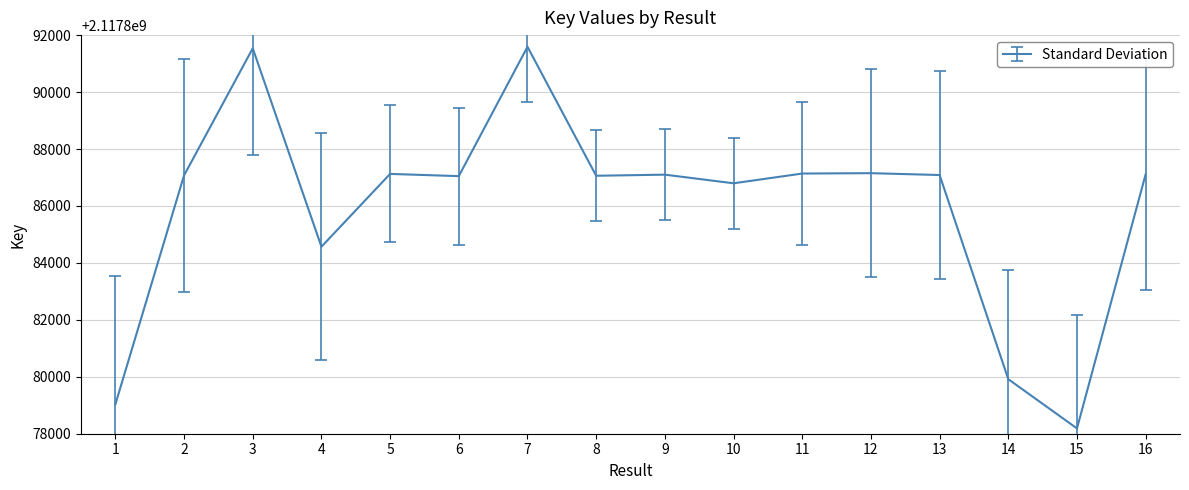

True or false: there are more than 0 points higher than both neighbors.

True